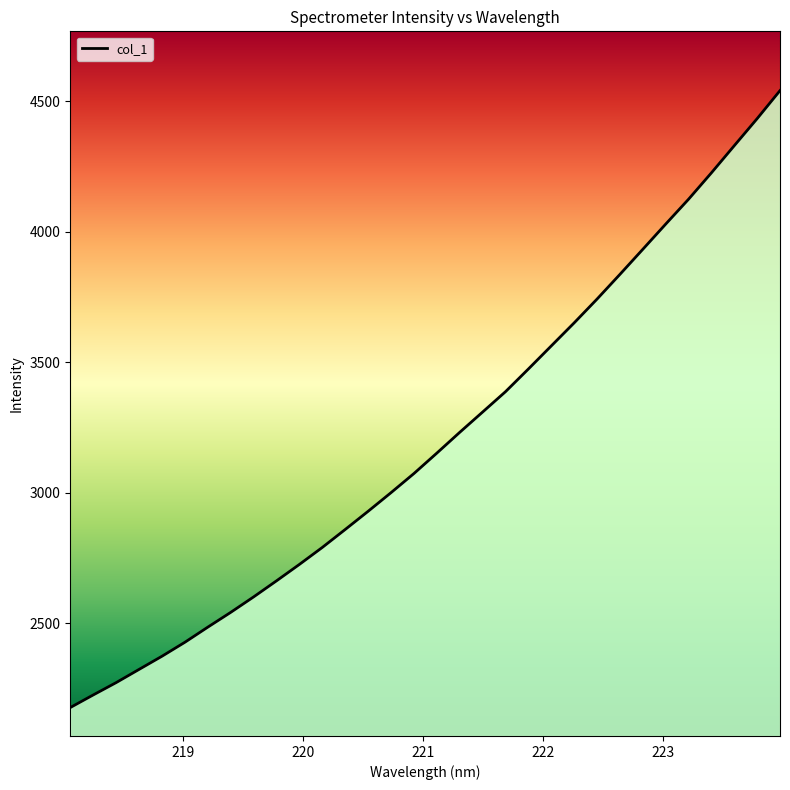

What is the smallest value displayed?

2177.2